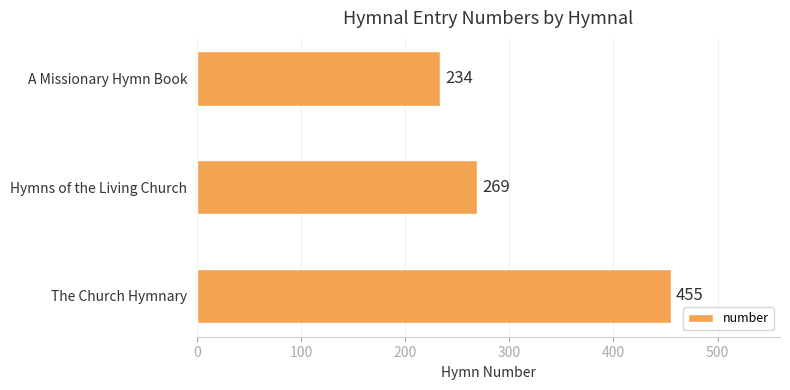

How many bars are there in total?

3